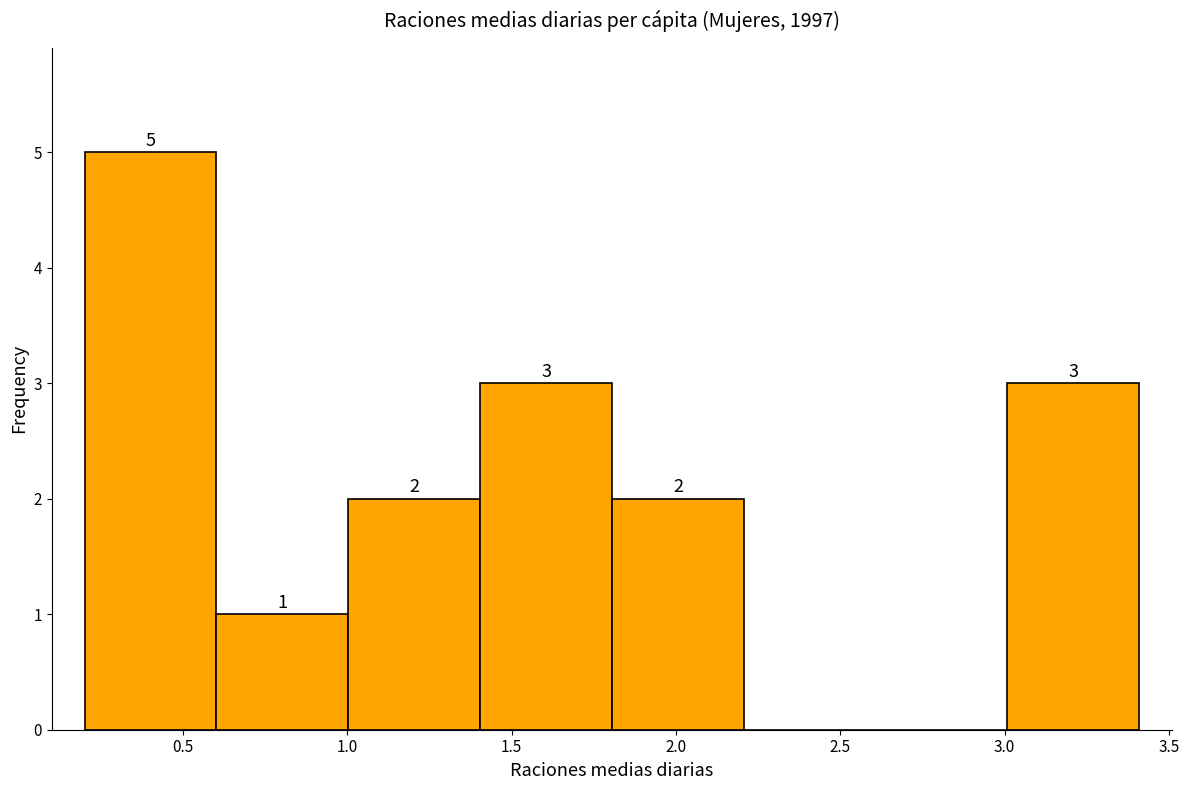

Which range on the x-axis has the tallest bar?

0.2 to 0.6